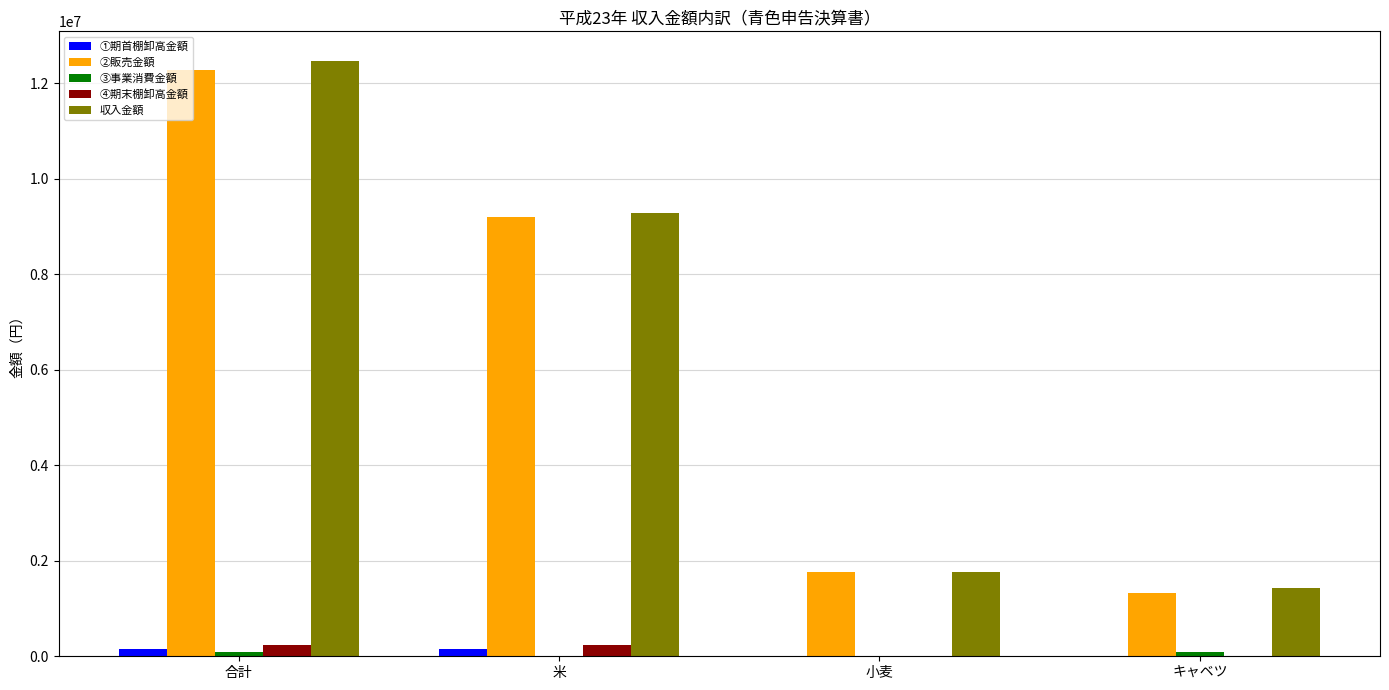

What is the sum of all ②販売金額 values?

24560000